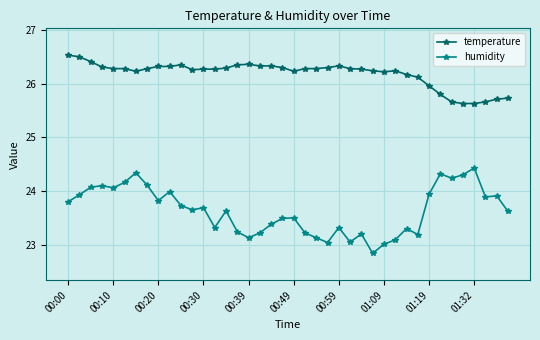

What is the lowest value of the temperature series?

25.6